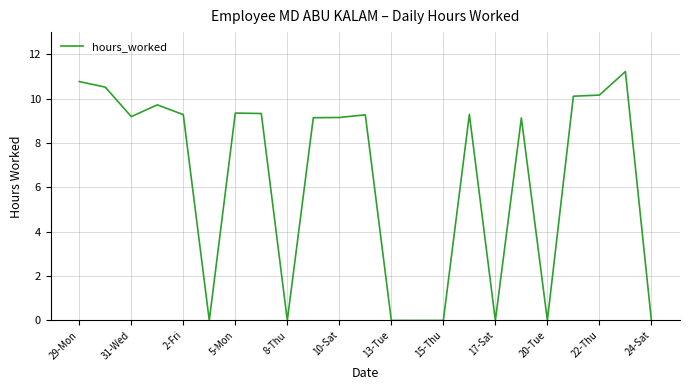

True or false: the data has more than 0 interior local peaks.

True